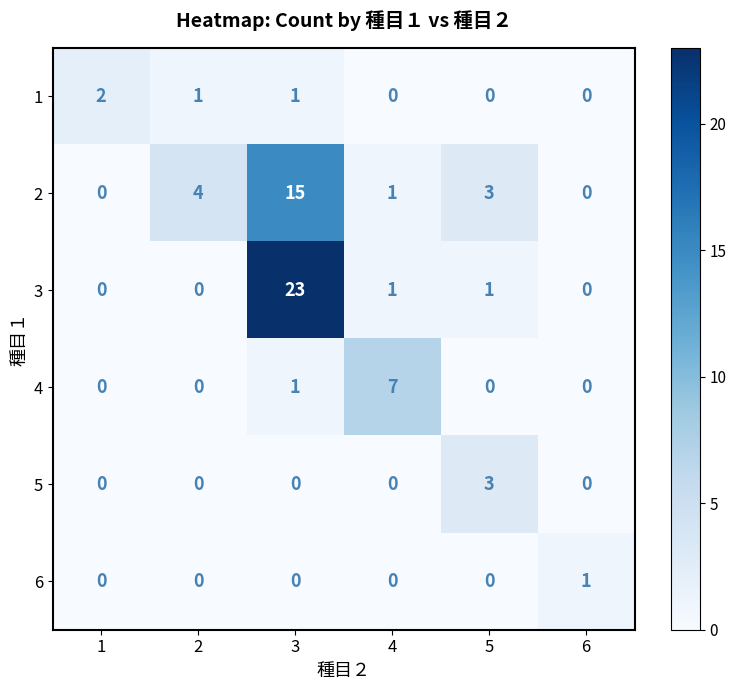

Which series has the largest total across all categories?

3